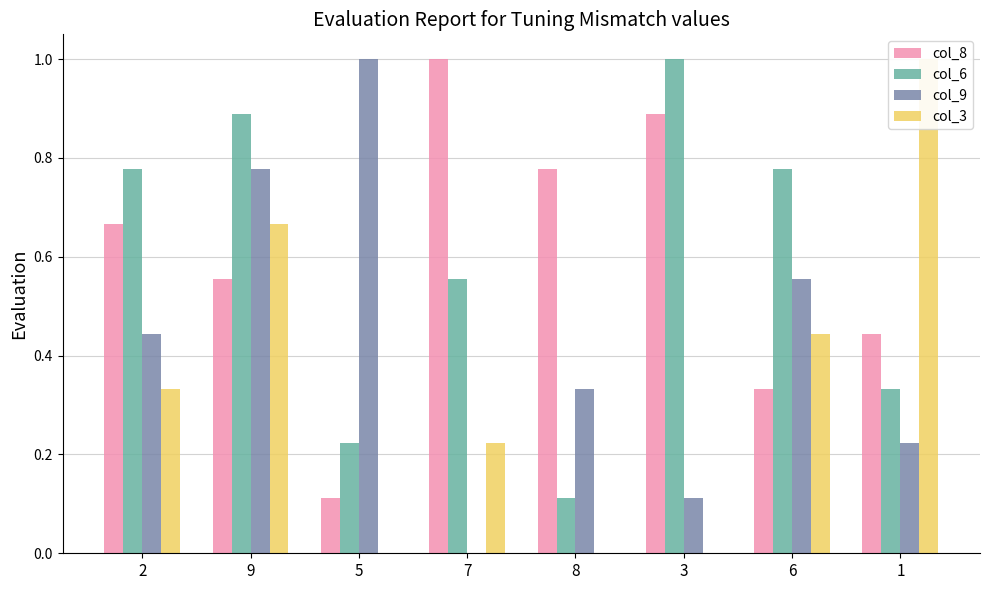

What is the average value of the col_6 series?

0.6